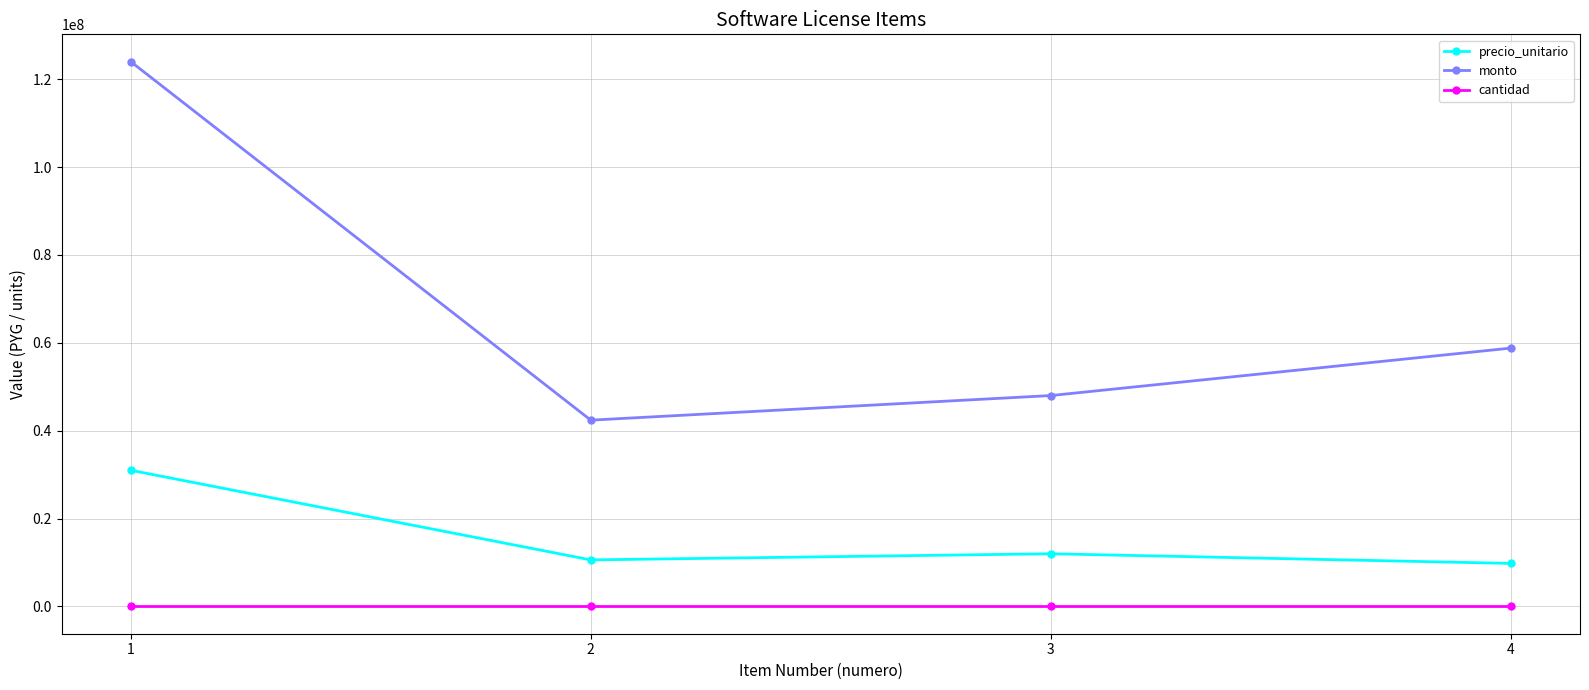

At which category is the sum across all series the highest?

1